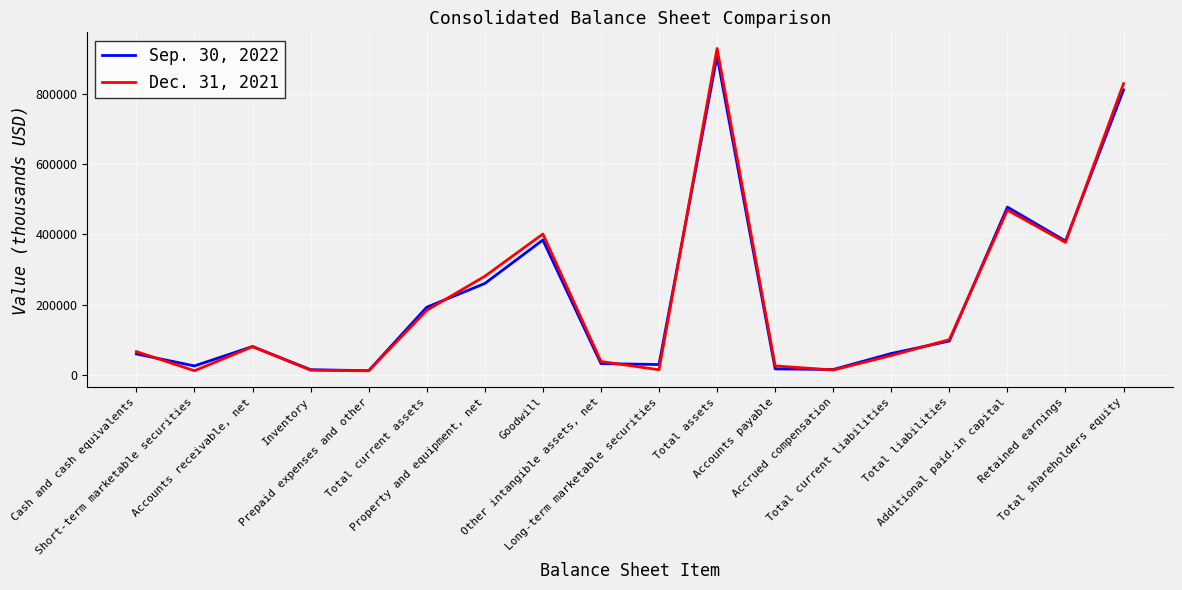

Which series has the widest spread of values?

Dec. 31, 2021